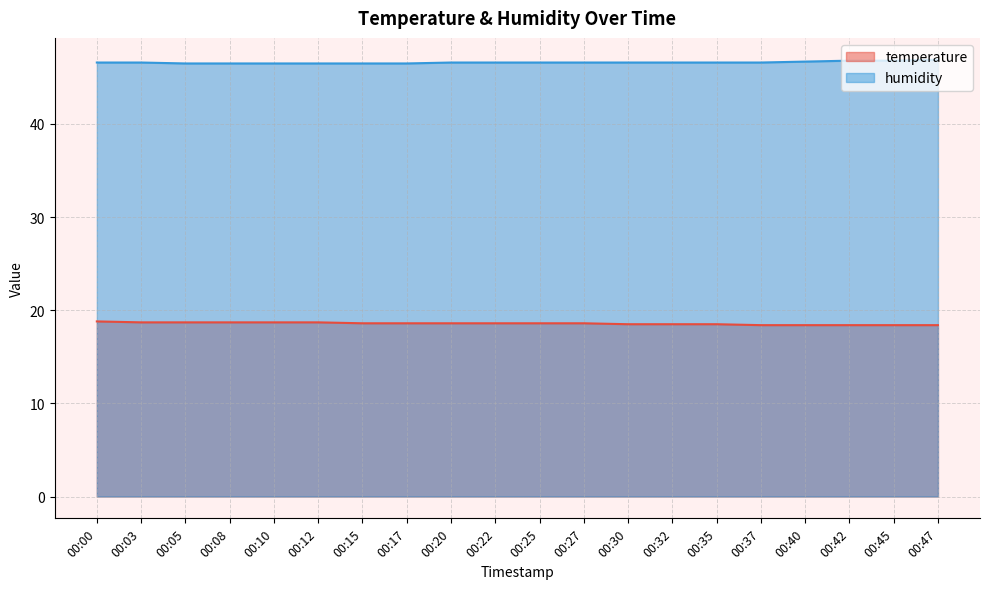

What is the average value of the temperature series?

18.6